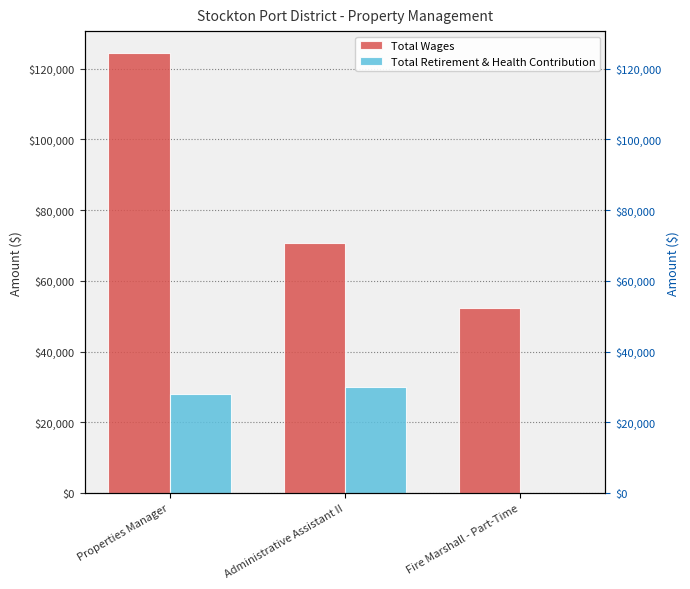

List the series in order of their overall mean, highest first.

Total Wages, Total Retirement & Health Contribution